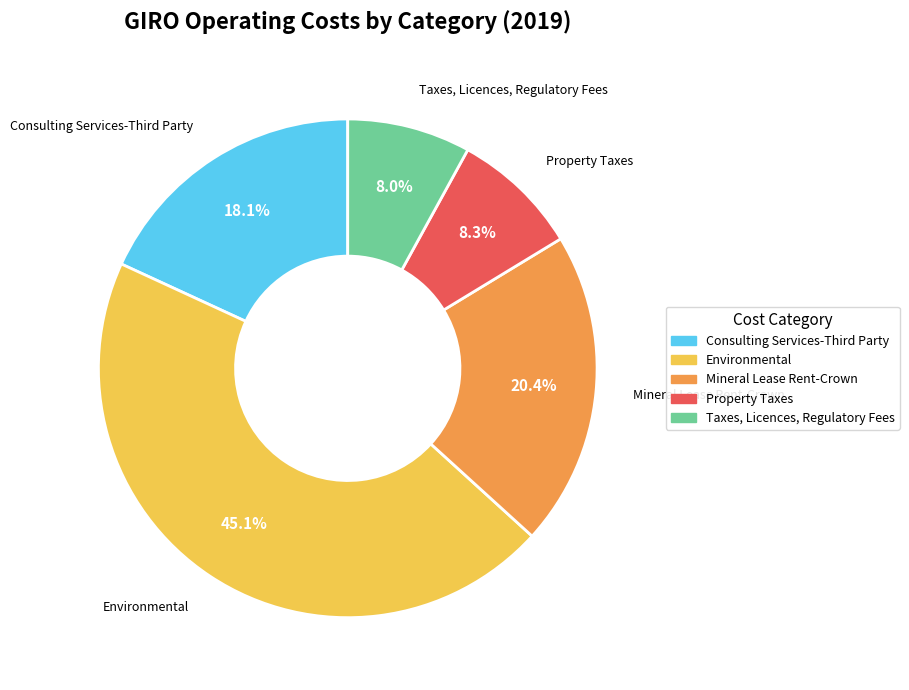

How many segments does this pie chart have?

5